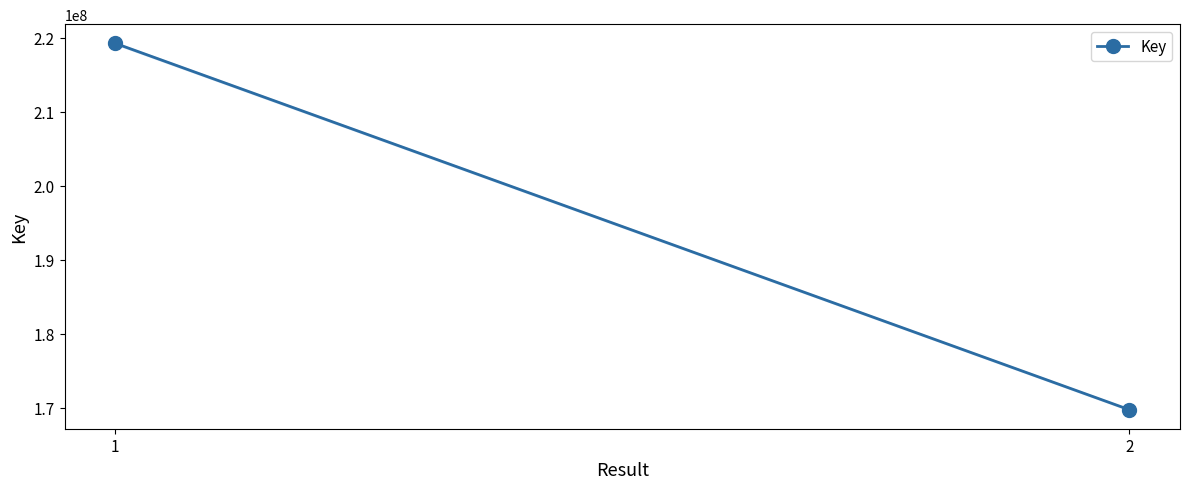

How many values are between 169721223 and 219227181?

2